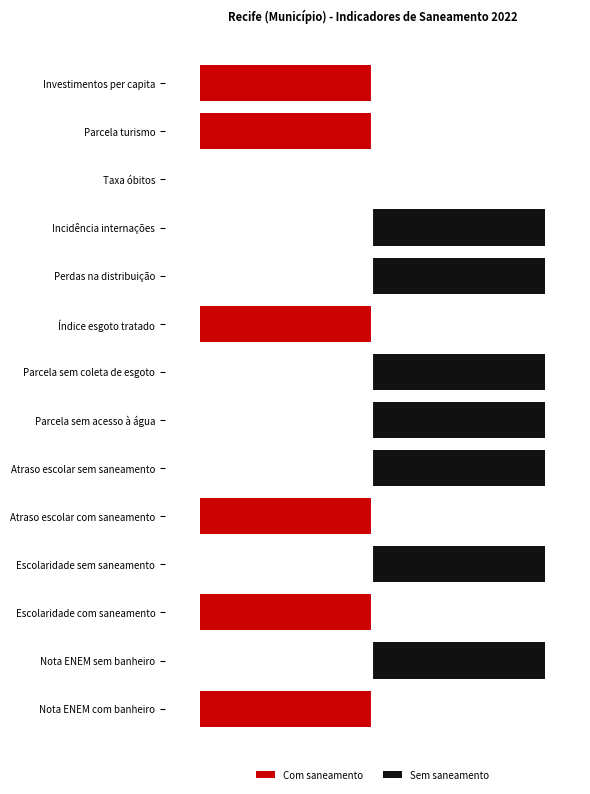

The Com saneamento series shows 0 at 3. True or false?

True